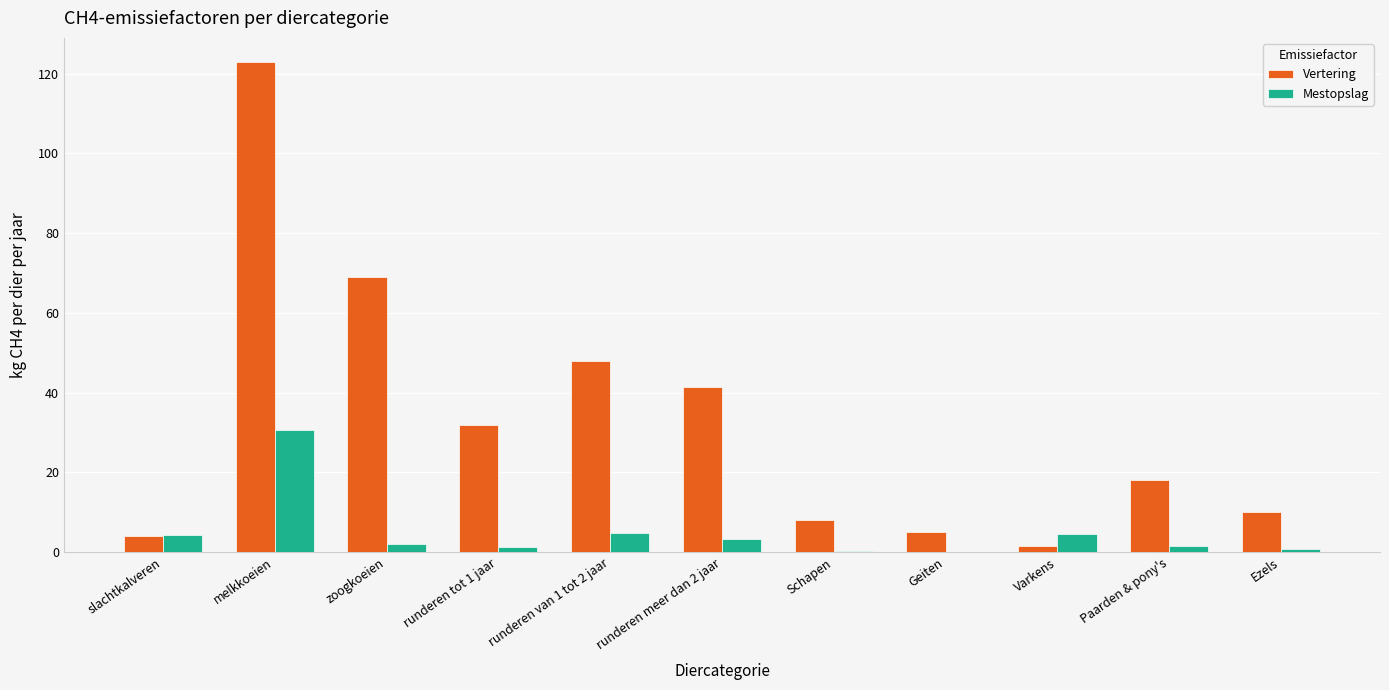

Where is Vertering nearest to the value 62?

zoogkoeien